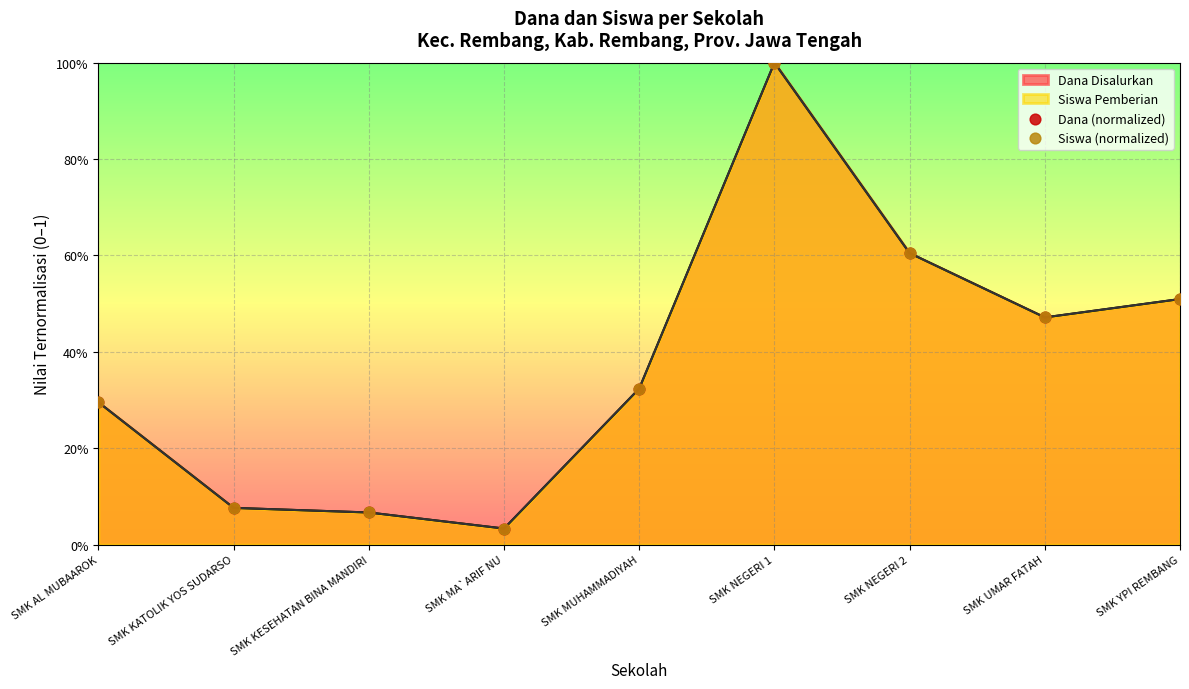

Which series reaches the minimum Y coordinate?

Dana (normalized)